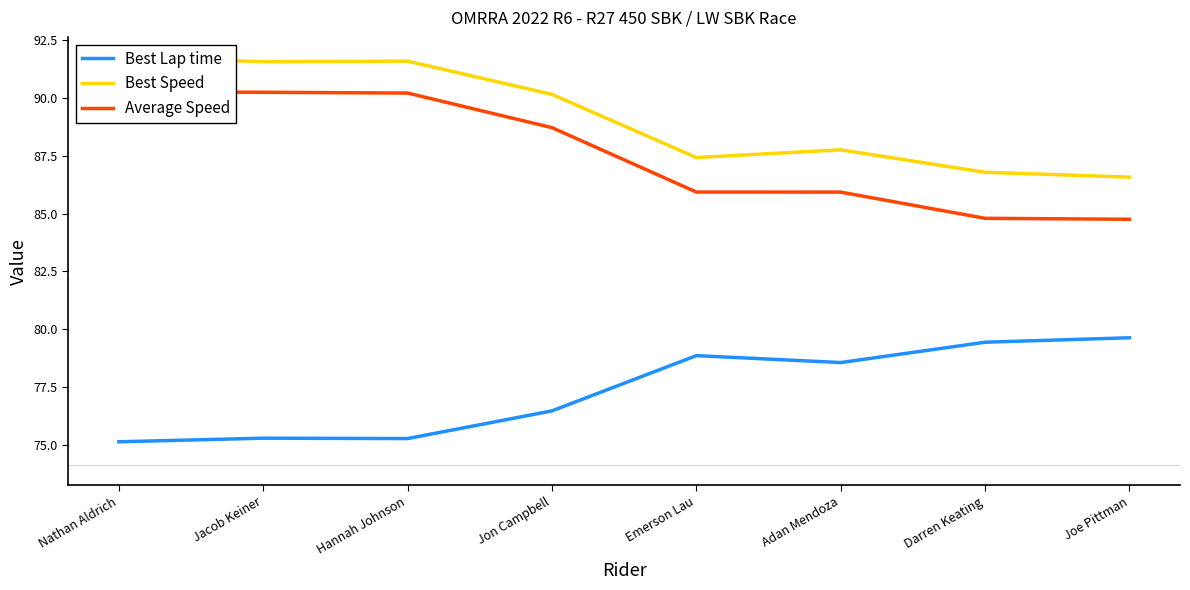

What is the difference between the maximum and minimum values in the Average Speed series?

5.5